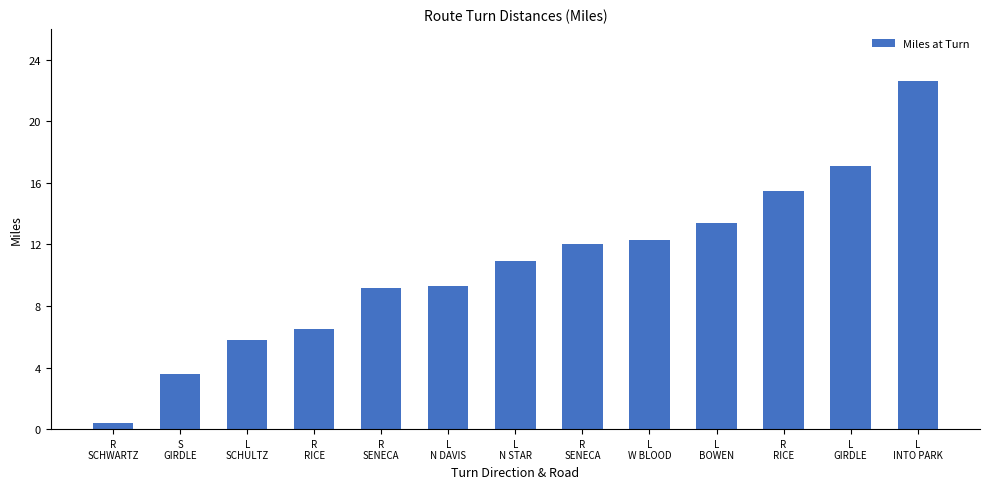

Reading left to right, what are all the values shown in this chart?

0.4	3.6	5.8	6.5	9.2	9.3	10.9	12.0	12.3	13.4	15.5	17.1	22.6